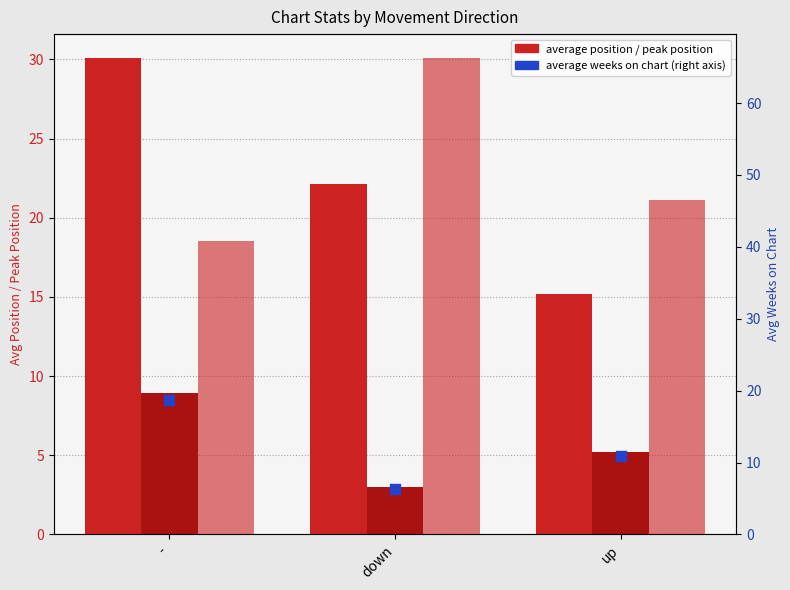

Which series contains the lowest Y value?

Peak (scatter)